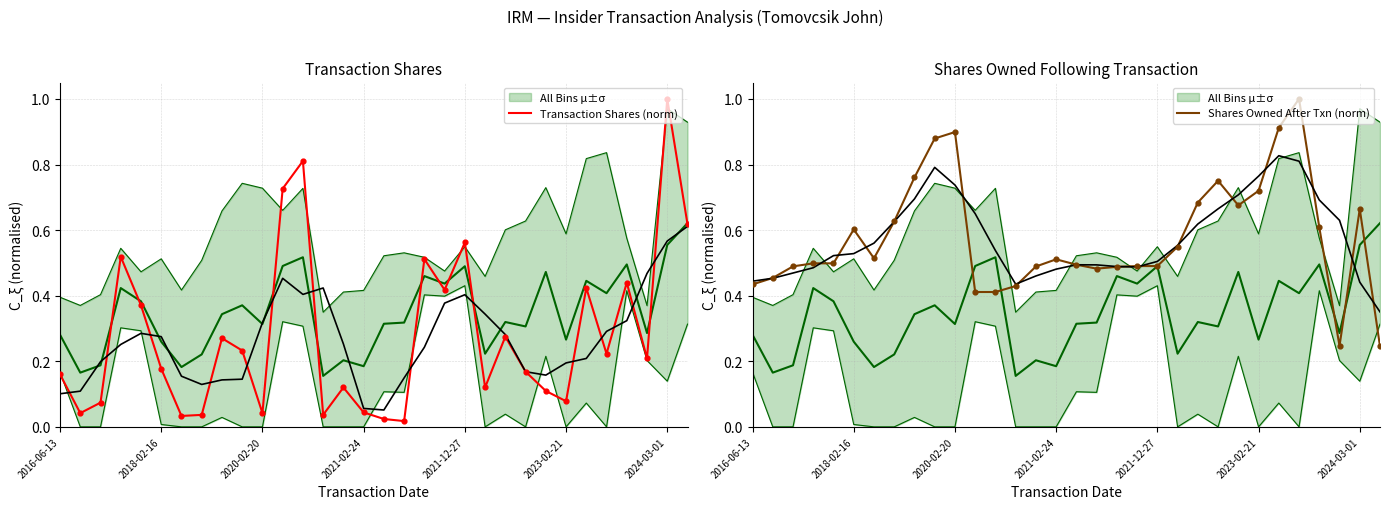

The Shares Owned After Txn (norm) series shows 0.3 at 2021-02-24. True or false?

False